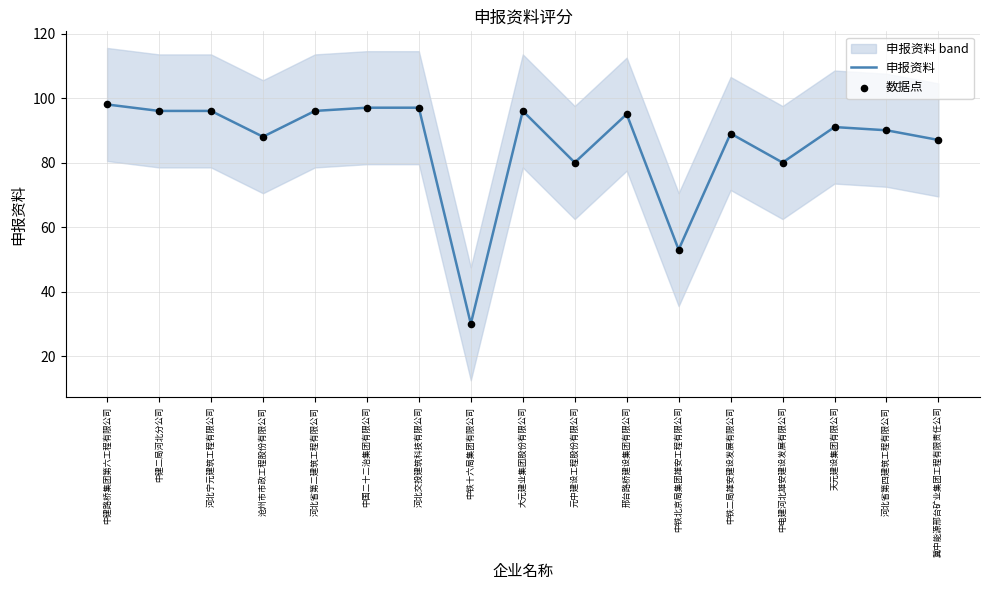

Which series has the largest total across all categories?

申报资料